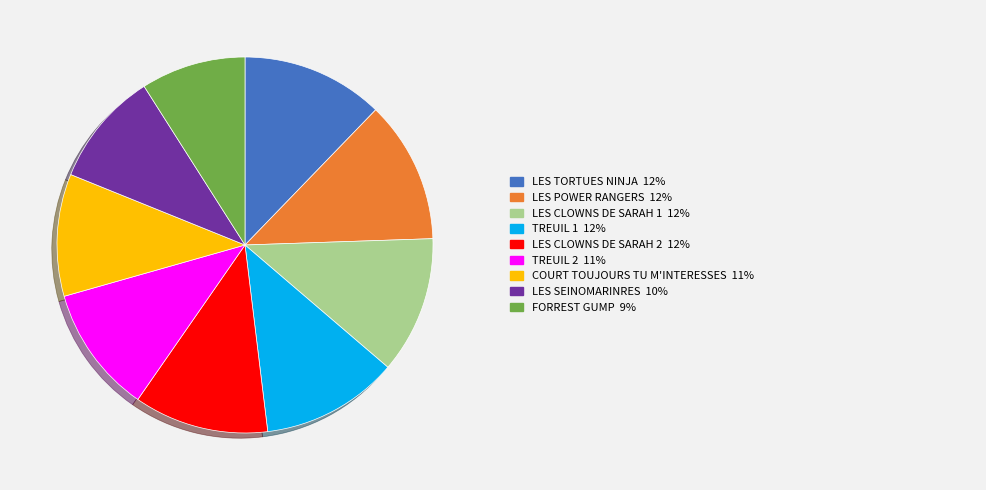

Is there a majority slice in this chart?

No